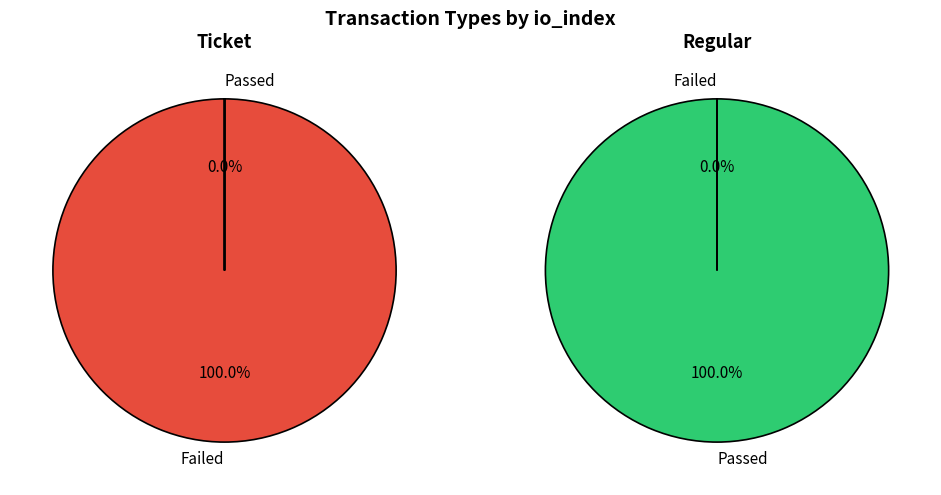

Is there a majority slice in this chart?

Yes